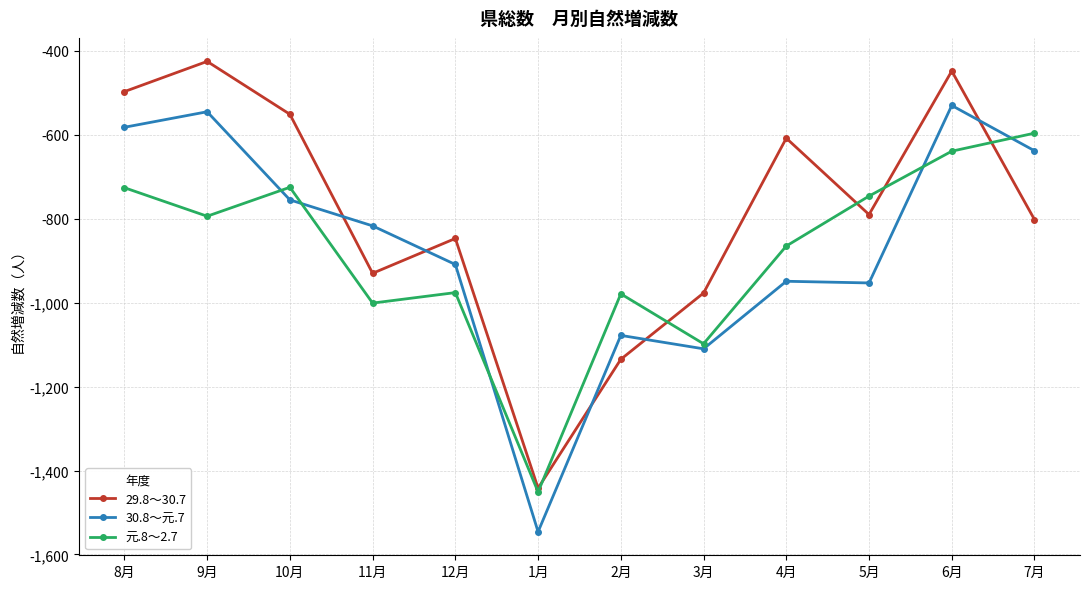

How many lines are shown in the chart?

3